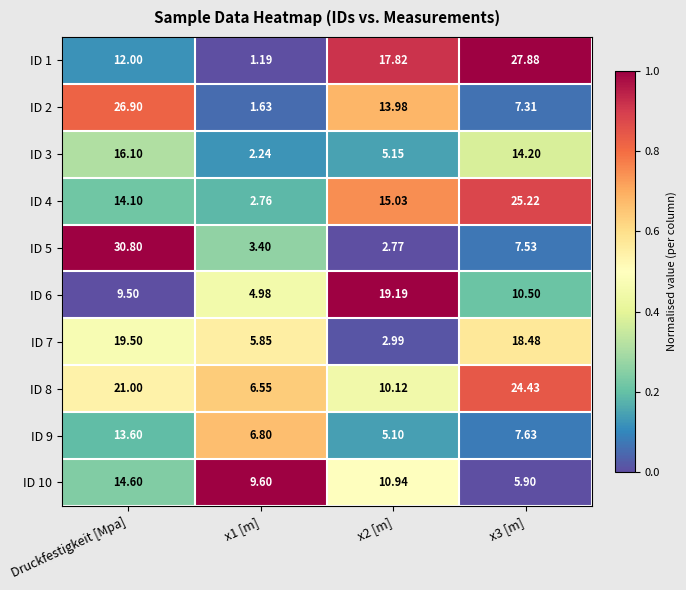

At which category does the chart reach its peak across all series?

Druckfestigkeit [Mpa]